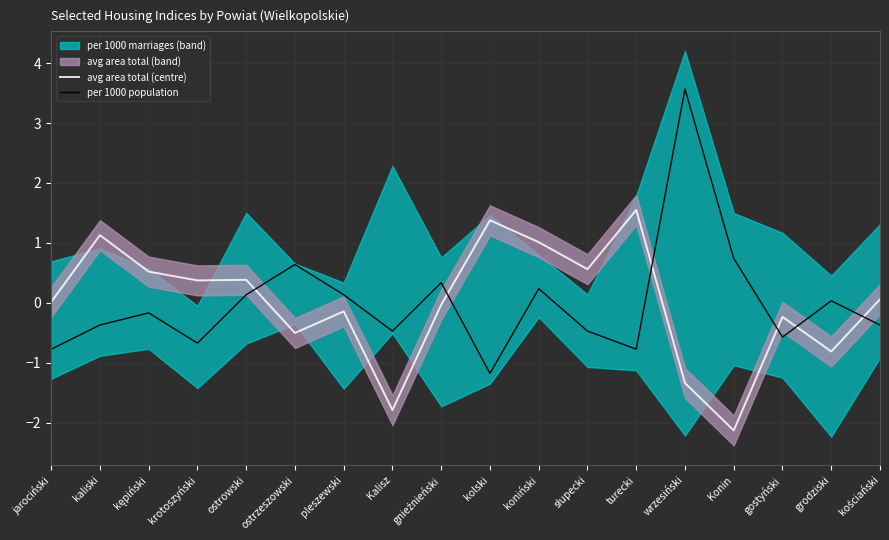

Is it true that per 1000 population equals 0.4 at koniński?

False